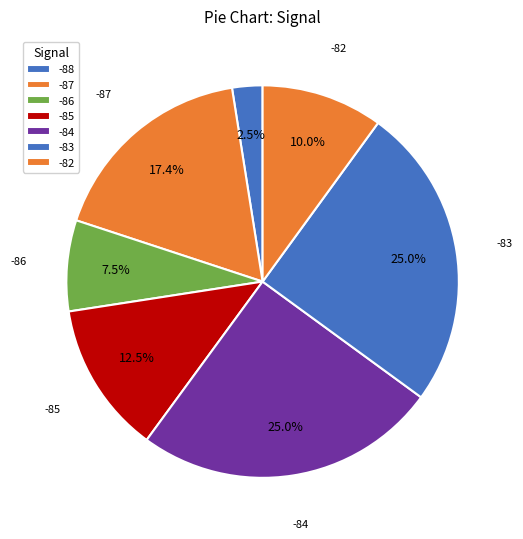

How many segments does this pie chart have?

7